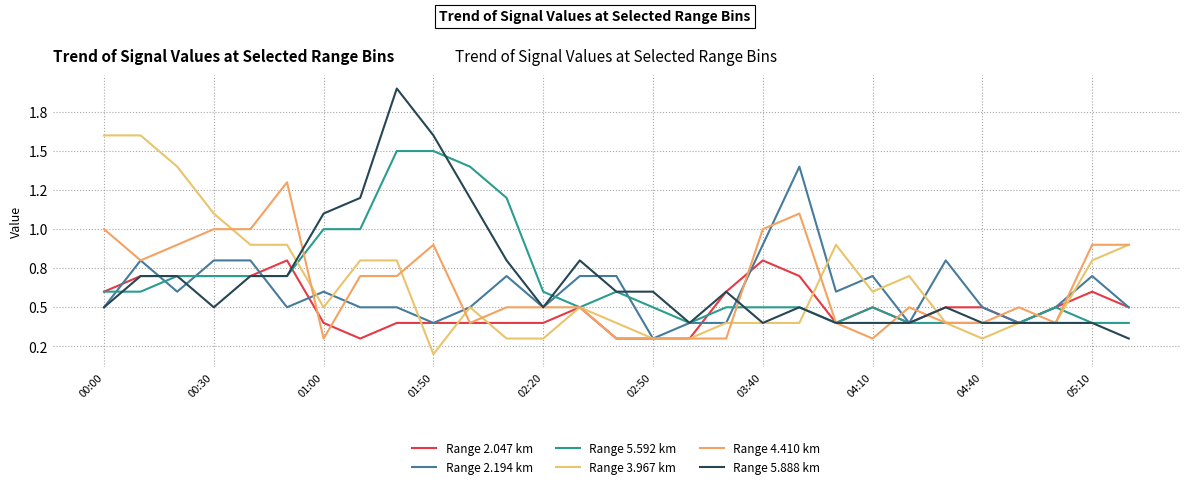

Does the chart display data point markers on the line(s)?

No